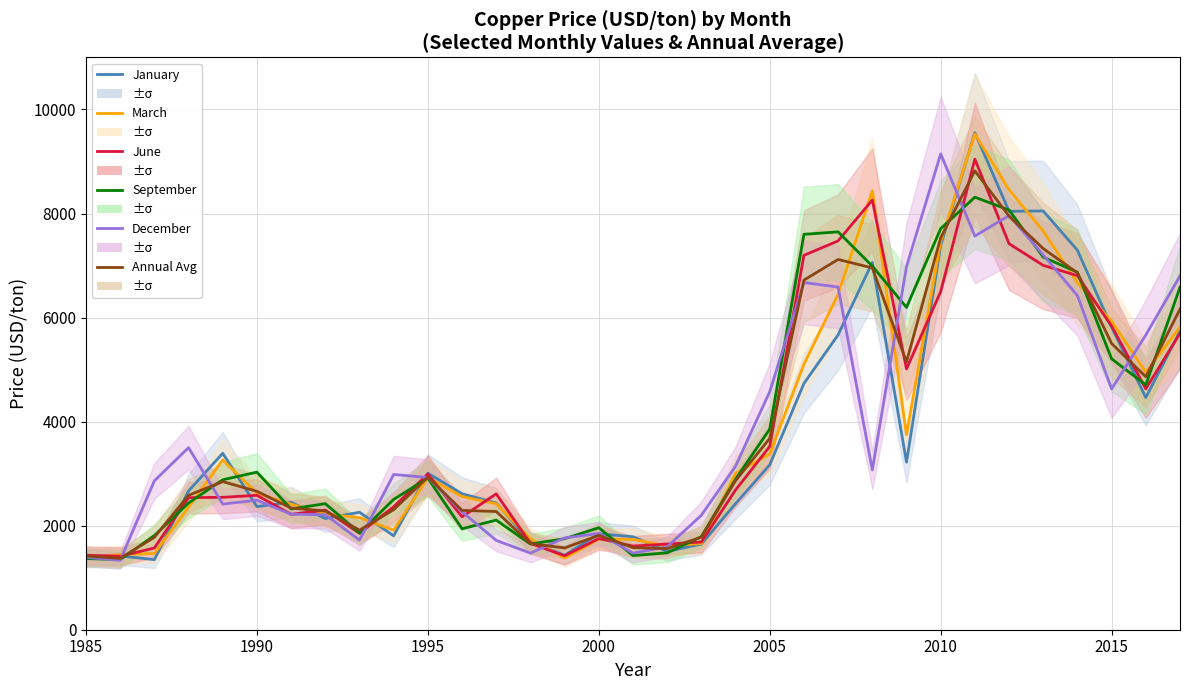

In March, how many points are lower than both neighbors (excluding endpoints)?

5